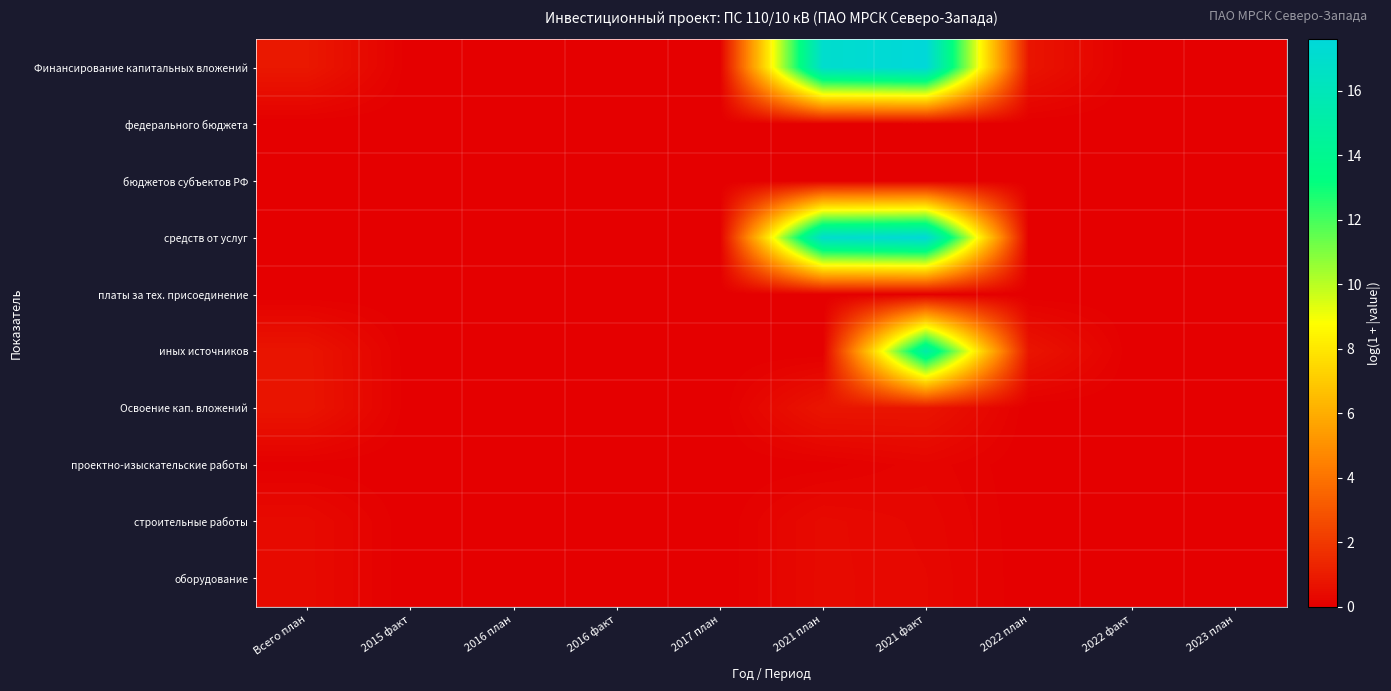

Reading left to right, list all the values displayed in this chart.

Финансирование капитальных вложений: Всего план=0.8	2015 факт=0.0	2016 план=0.0	2016 факт=0.0	2017 план=0.0	2021 план=17.0	2021 факт=17.6	2022 план=0.7	2022 факт=0.0	2023 план=0.0
федерального бюджета: Всего план=0.0	2015 факт=0.0	2016 план=0.0	2016 факт=0.0	2017 план=0.0	2021 план=0.0	2021 факт=0.0	2022 план=0.0	2022 факт=0.0	2023 план=0.0
бюджетов субъектов РФ: Всего план=0.0	2015 факт=0.0	2016 план=0.0	2016 факт=0.0	2017 план=0.0	2021 план=0.0	2021 факт=0.0	2022 план=0.0	2022 факт=0.0	2023 план=0.0
средств от услуг: Всего план=0.0	2015 факт=0.0	2016 план=0.0	2016 факт=0.0	2017 план=0.0	2021 план=17.0	2021 факт=17.5	2022 план=0.0	2022 факт=0.0	2023 план=0.0
платы за тех. присоединение: Всего план=0.0	2015 факт=0.0	2016 план=0.0	2016 факт=0.0	2017 план=0.0	2021 план=0.0	2021 факт=0.0	2022 план=0.0	2022 факт=0.0	2023 план=0.0
иных источников: Всего план=0.7	2015 факт=0.0	2016 план=0.0	2016 факт=0.0	2017 план=0.0	2021 план=0.0	2021 факт=15.2	2022 план=0.7	2022 факт=0.0	2023 план=0.0
Освоение кап. вложений: Всего план=0.7	2015 факт=0.0	2016 план=0.0	2016 факт=0.0	2017 план=0.0	2021 план=0.7	2021 факт=0.7	2022 план=0.0	2022 факт=0.0	2023 план=0.0
проектно-изыскательские работы: Всего план=0.0	2015 факт=0.0	2016 план=0.0	2016 факт=0.0	2017 план=0.0	2021 план=0.0	2021 факт=0.2	2022 план=0.0	2022 факт=0.0	2023 план=0.0
строительные работы: Всего план=0.4	2015 факт=0.0	2016 план=0.0	2016 факт=0.0	2017 план=0.0	2021 план=0.4	2021 факт=0.2	2022 план=0.0	2022 факт=0.0	2023 план=0.0
оборудование: Всего план=0.4	2015 факт=0.0	2016 план=0.0	2016 факт=0.0	2017 план=0.0	2021 план=0.4	2021 факт=0.3	2022 план=0.0	2022 факт=0.0	2023 план=0.0